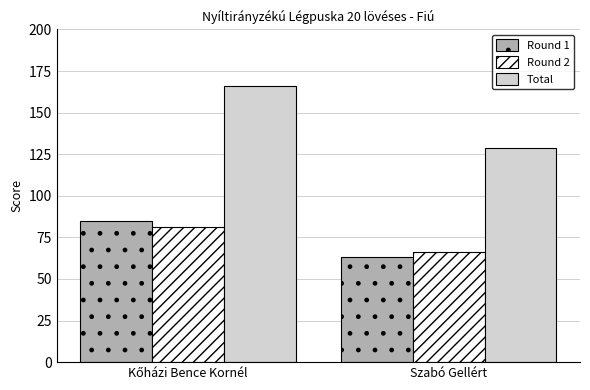

Which series has the largest total across all categories?

Total